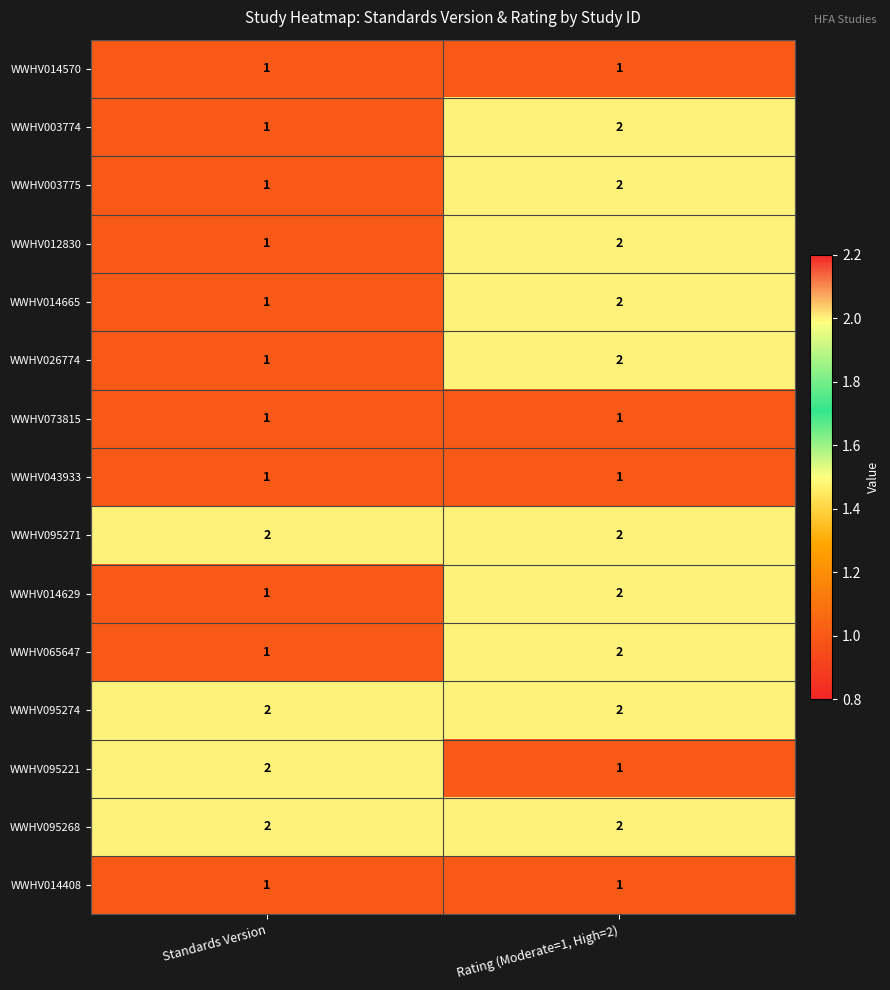

At which category is the sum across all series the highest?

Rating (Moderate=1, High=2)